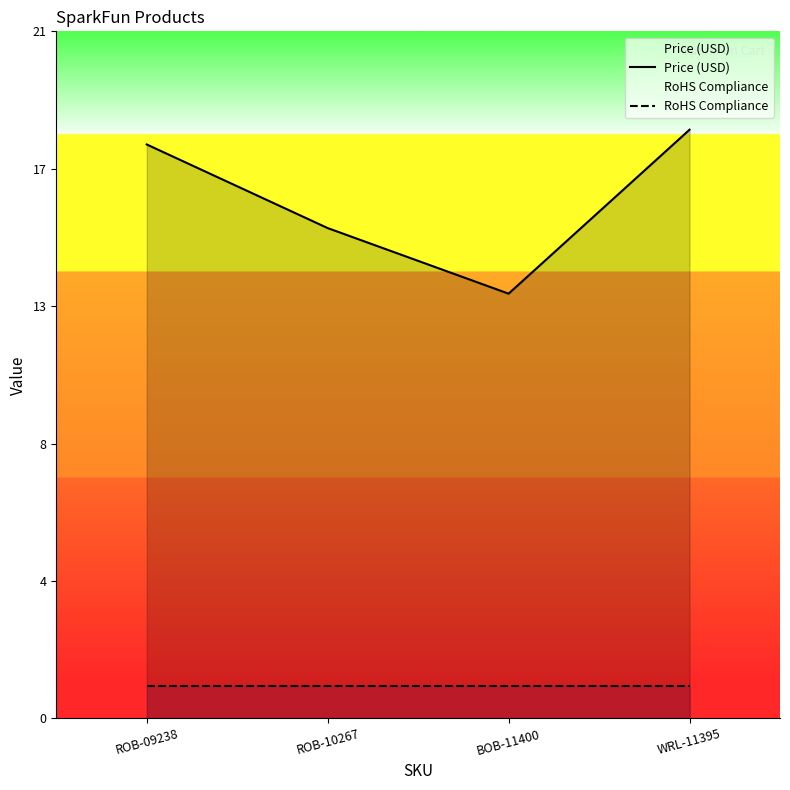

True or false: Price (USD) and RoHS Compliance intersect in this chart.

False